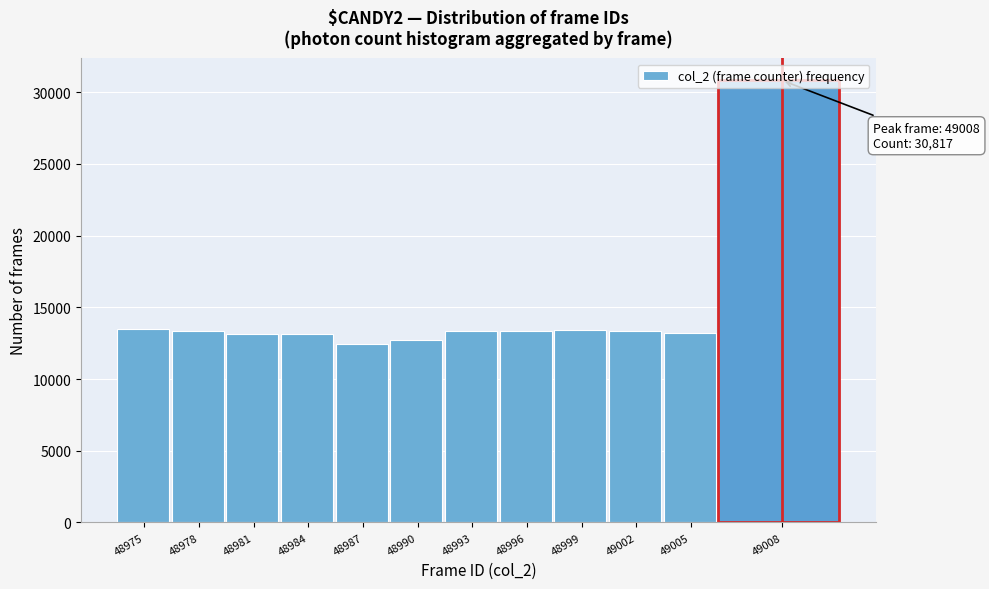

What is the value of the 8th bar from the left?

13322